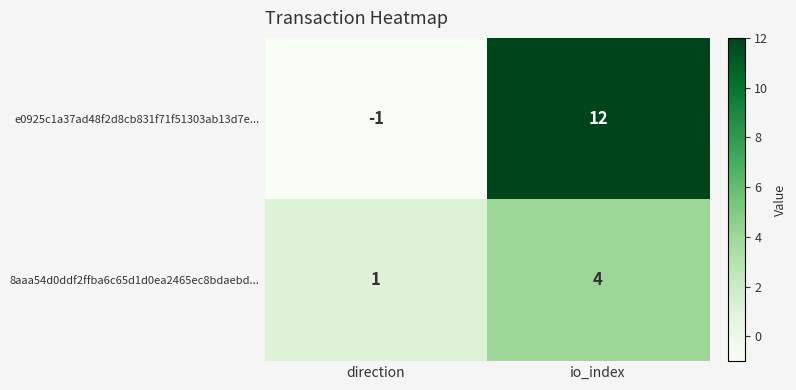

At which category is the sum across all series the highest?

io_index